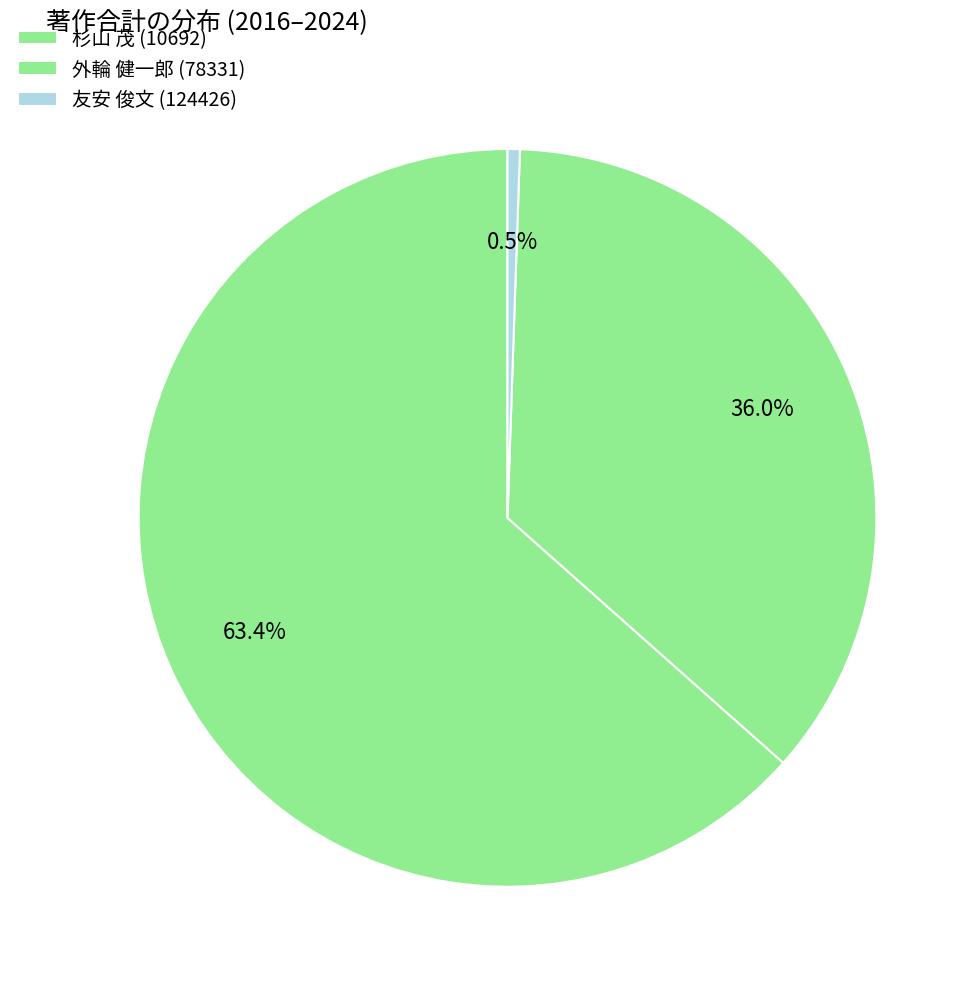

How many segments does this pie chart have?

3